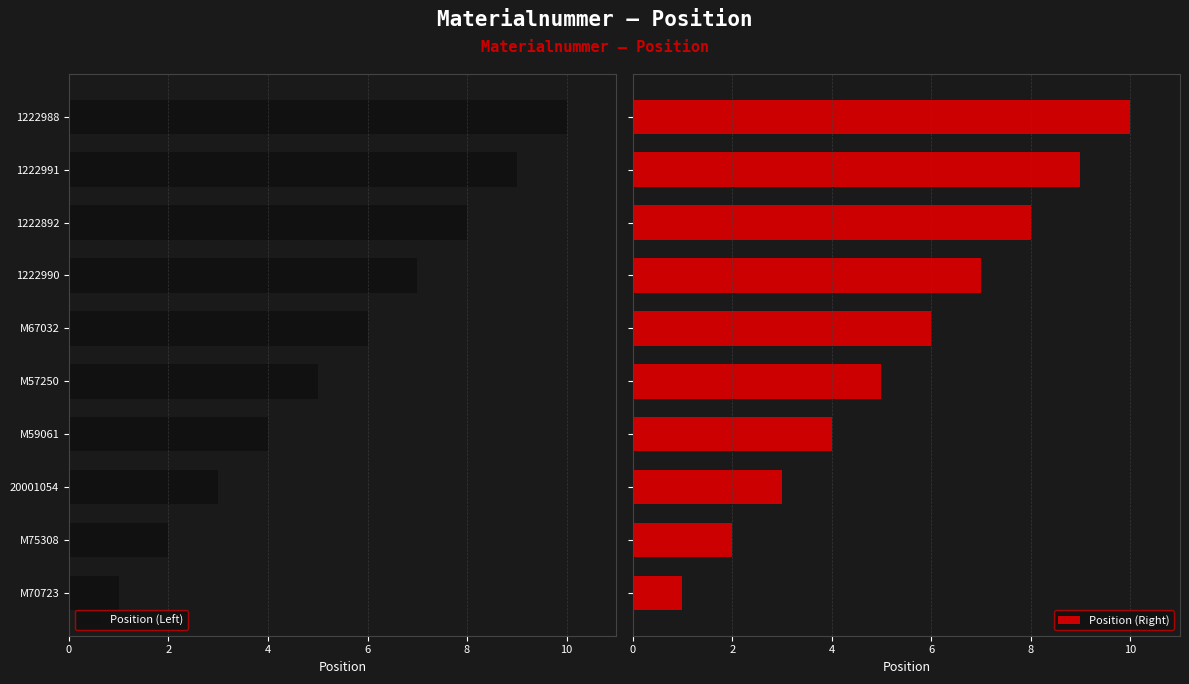

True or false: Position (Left) has a value of 9 at 1222991.

True